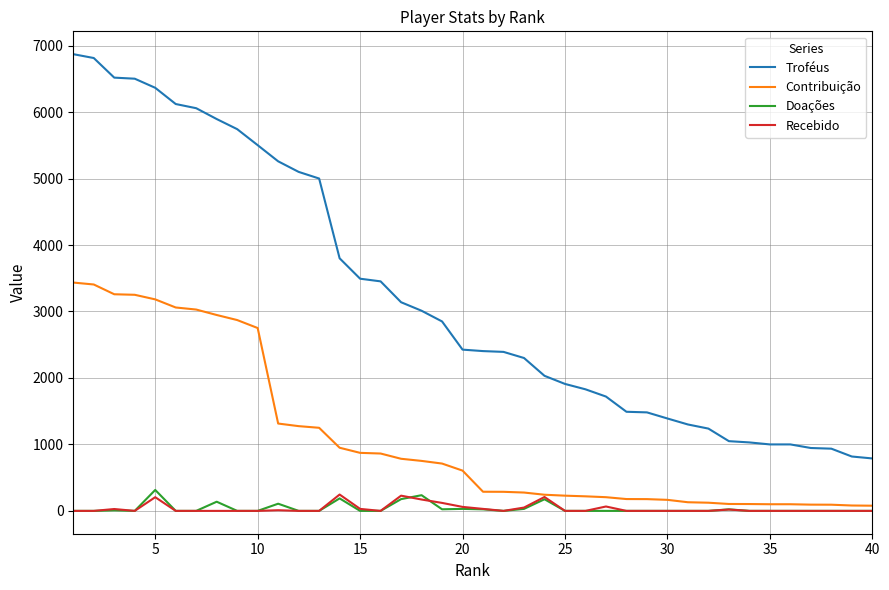

What is the greatest value displayed?

6871